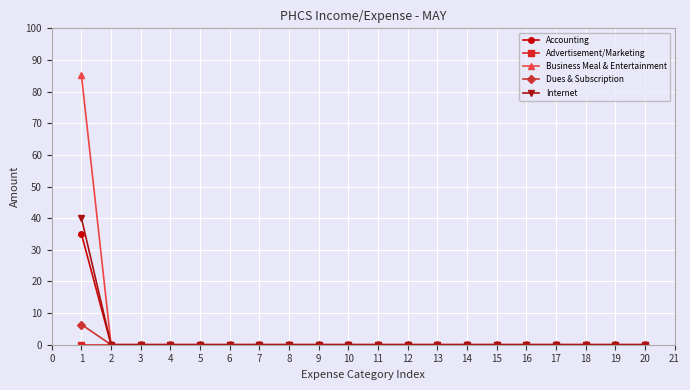

What is the greatest value displayed?

85.2